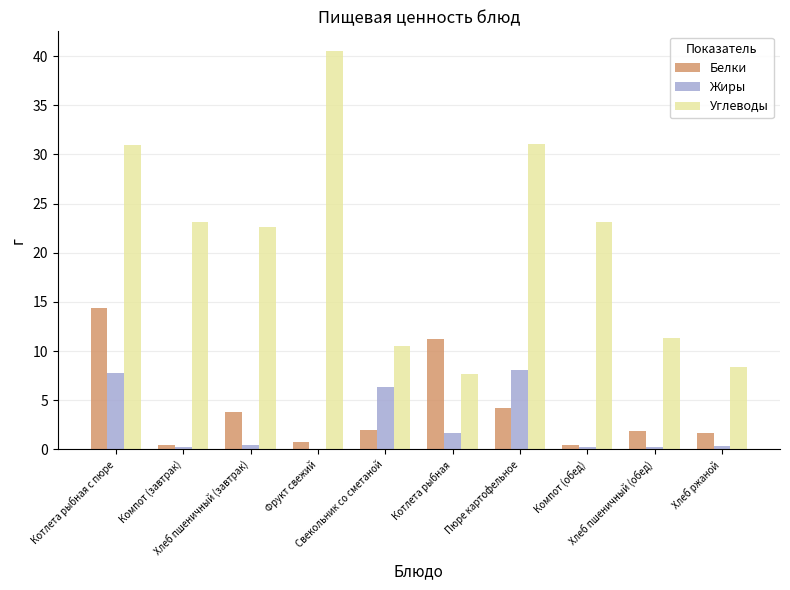

What is the sum of all Белки values?

40.8